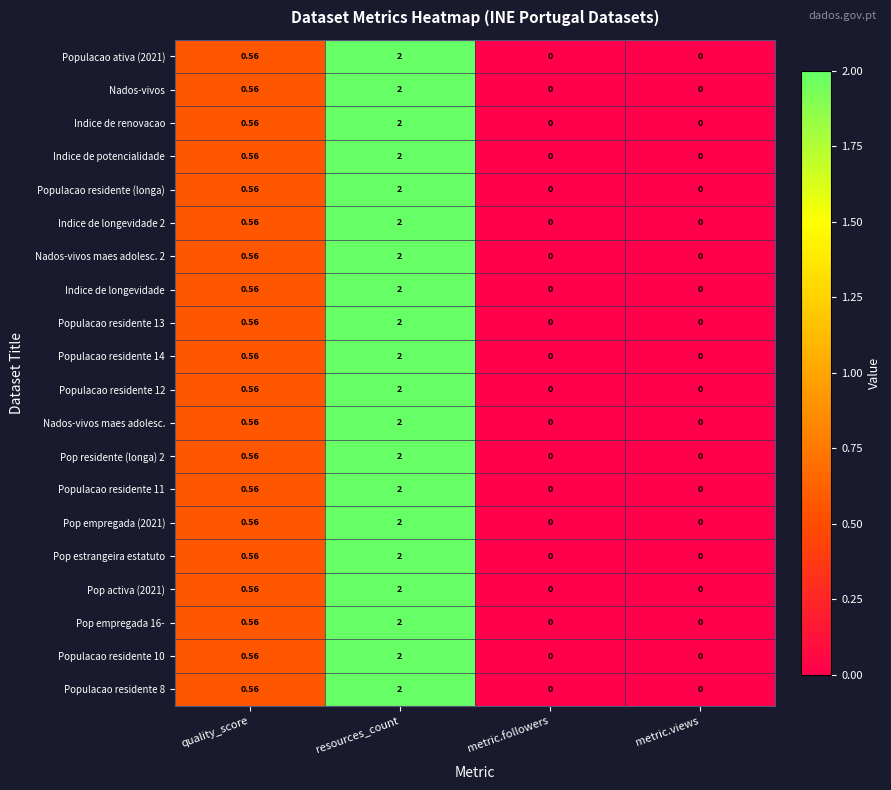

Which label corresponds to the largest value in the chart?

resources_count